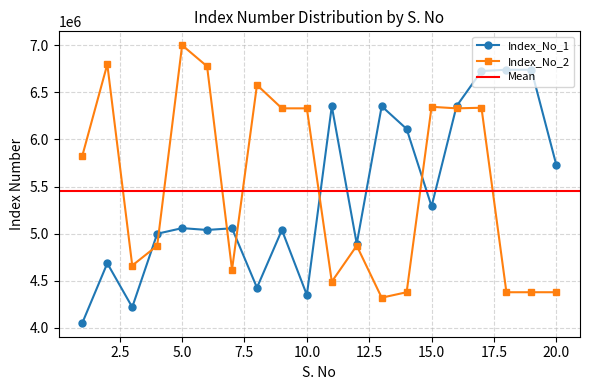

What is the sum of the Index_No_1 values at 13 and 18?

13094129